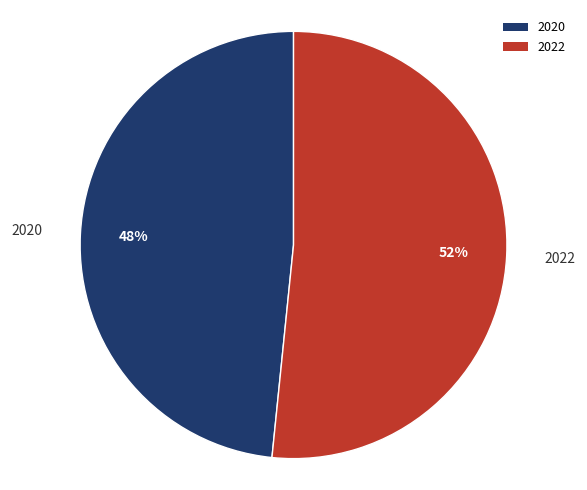

How many slices are in this pie chart?

2